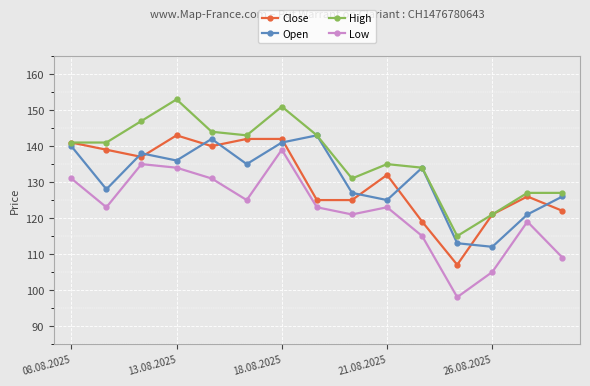

True or false: Open and Close cross at least once.

True